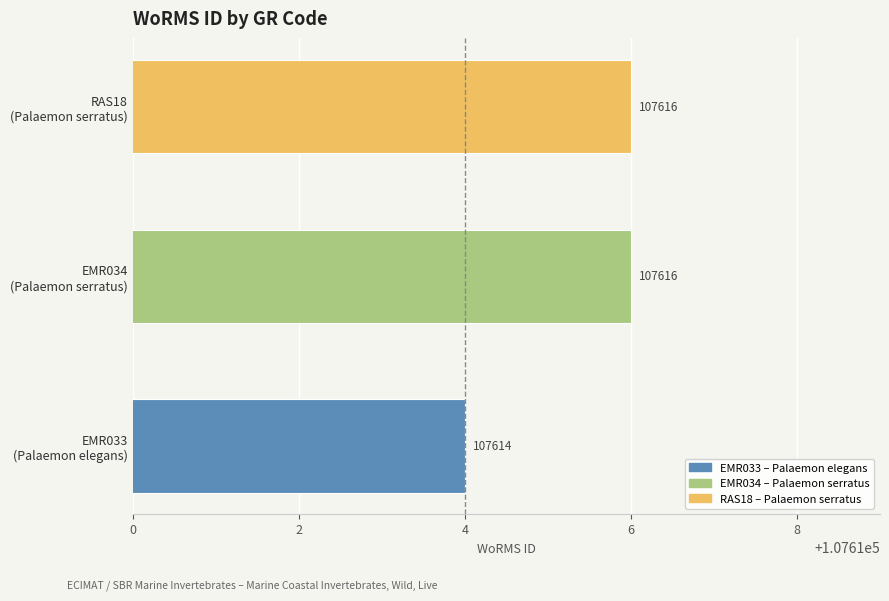

What is the average value?

107615